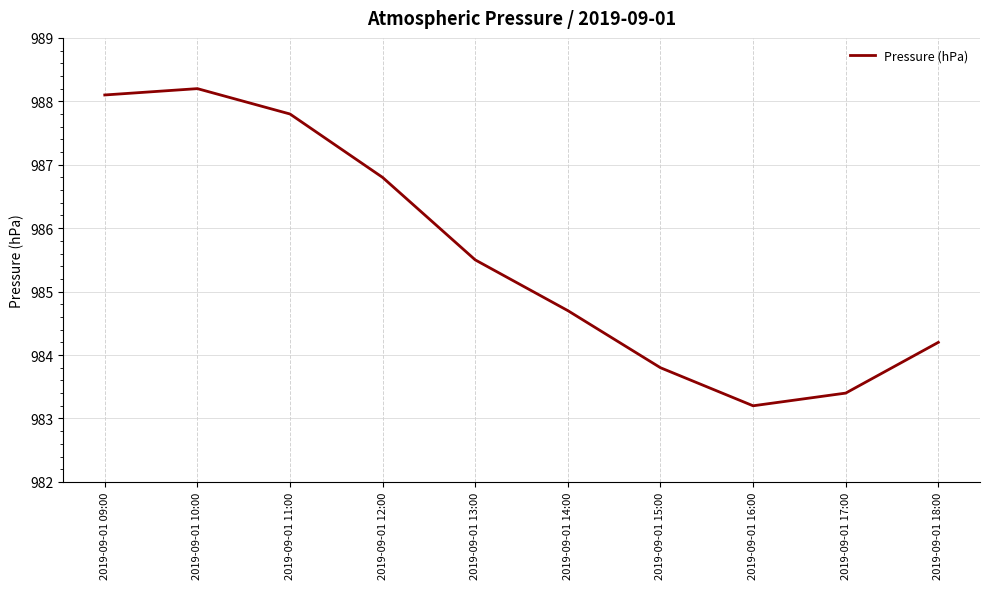

What position from the left is 2019-09-01 18:00?

10